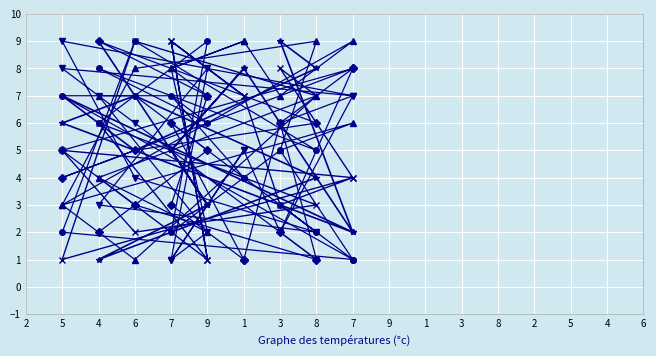

How many values in the col_2 series exceed 7?

7